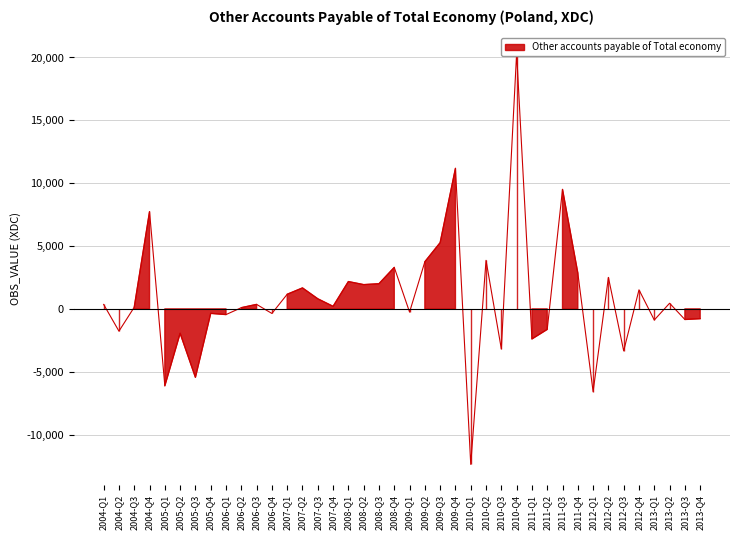

What is the difference between the values at 2011-Q1 and 2007-Q4?

2594.1